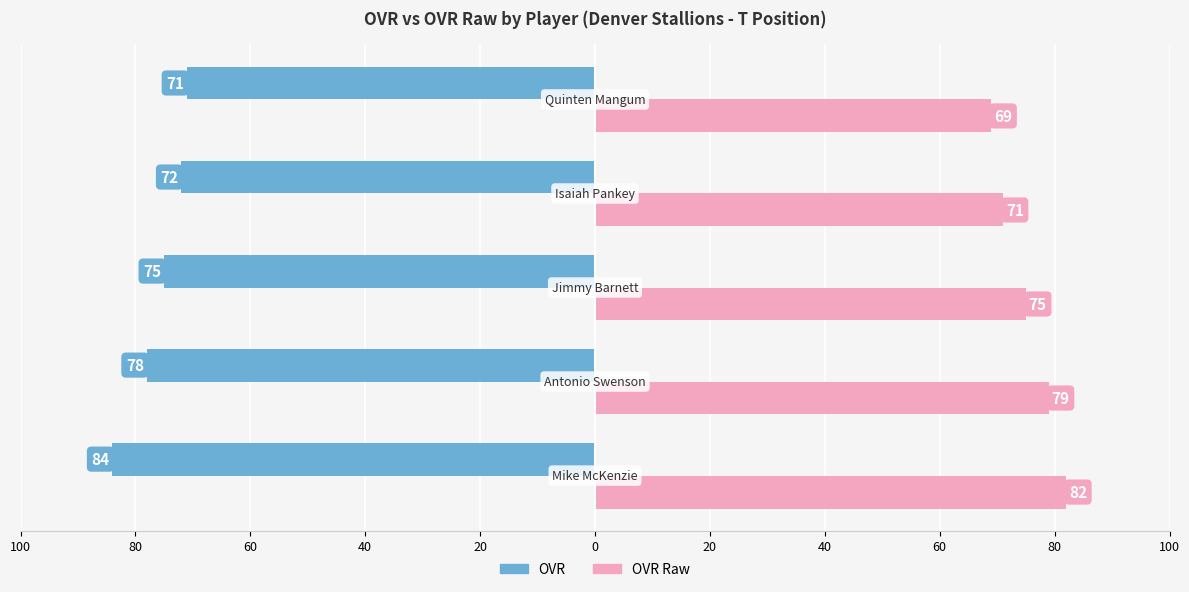

How many bars are there in total?

10